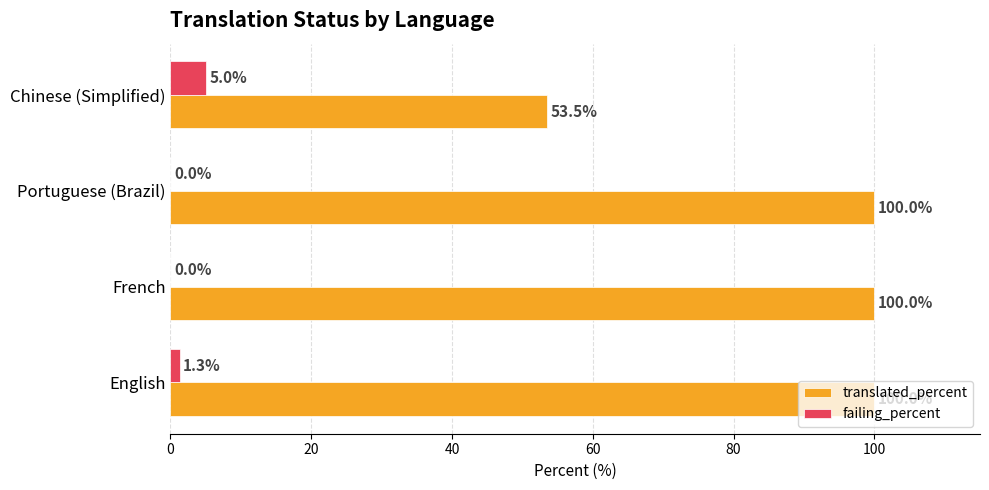

How many failing_percent values are between 0 and 5?

4